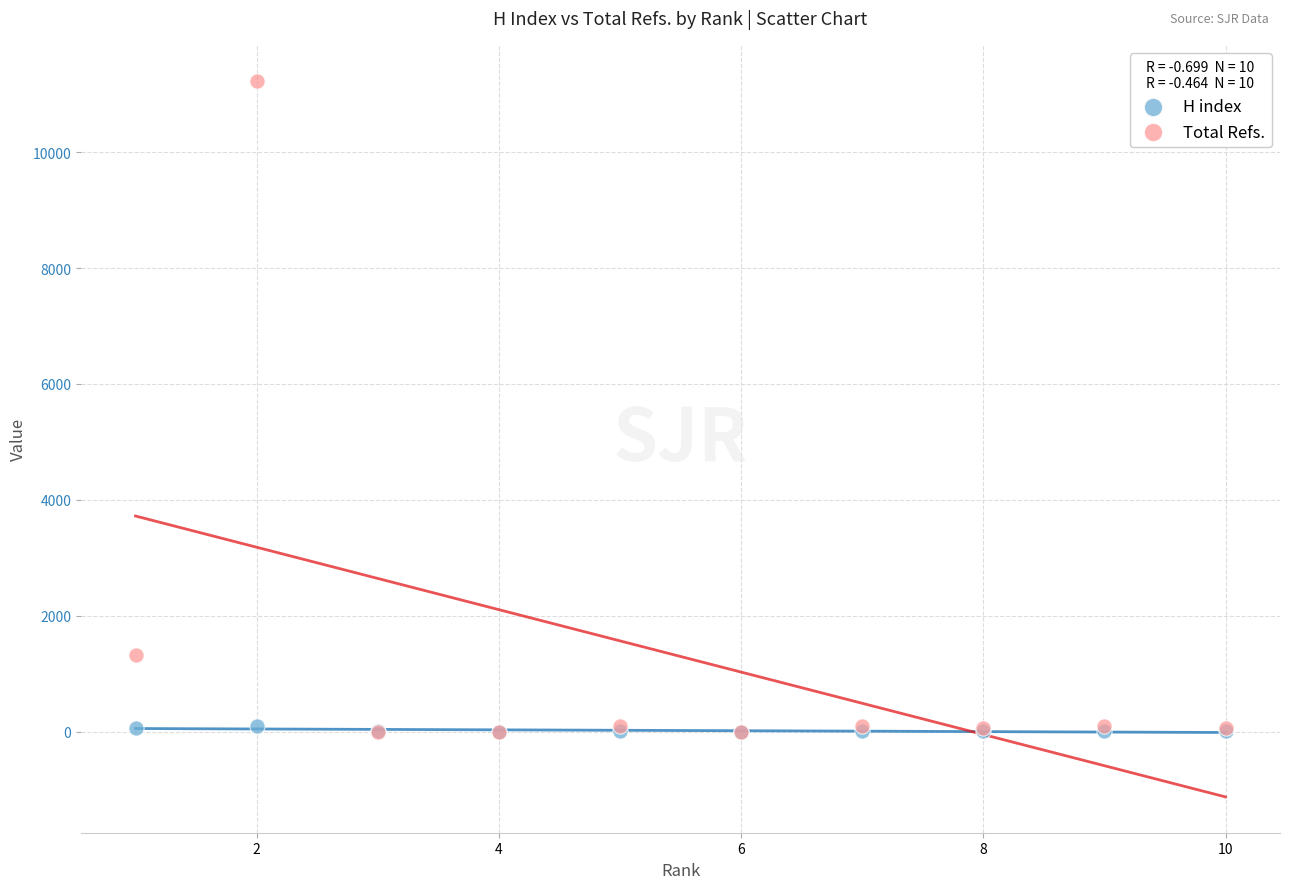

Which series reaches the maximum Y coordinate?

Total Refs.